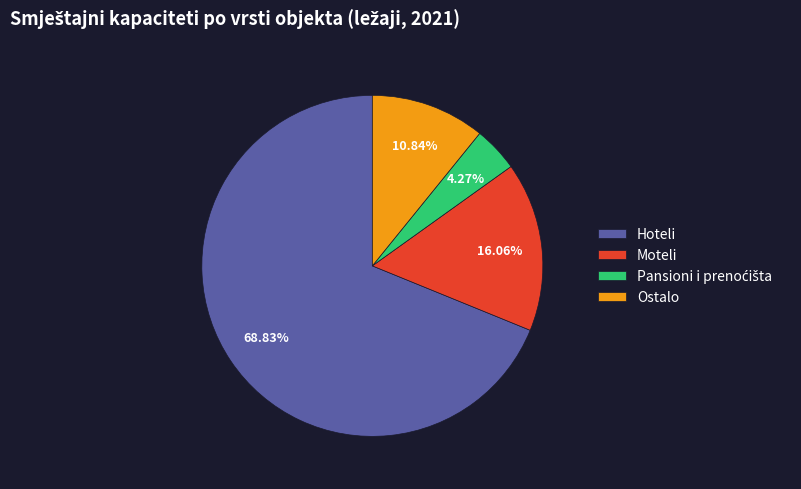

True or false: Hoteli accounts for 54% of the total.

False